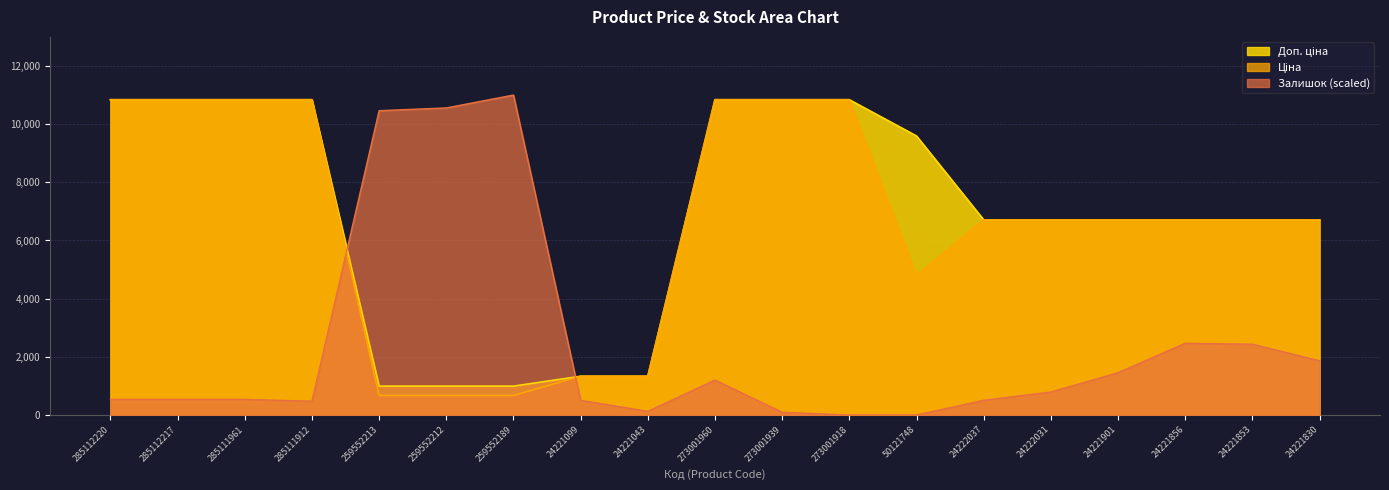

Reading left to right, list all the values displayed in this chart.

Ціна: 10840.1	10840.1	10840.1	10840.1	672.1	672.1	672.1	1332.7	1332.7	10840.1	10840.1	10840.1	4796.4	6710.2	6710.2	6710.2	6710.2	6710.2	6710.2
Доп. ціна: 10840.1	10840.1	10840.1	10840.1	992.7	992.7	992.7	1333.0	1333.0	10840.1	10840.1	10840.1	9592.9	6710.2	6710.2	6710.2	6710.2	6710.2	6710.2
Залишок: 537.4	537.4	537.4	474.1	10462.6	10557.5	11000.0	505.7	126.4	1201.1	94.8	0.0	0.0	505.7	790.2	1454.0	2465.5	2433.9	1864.9